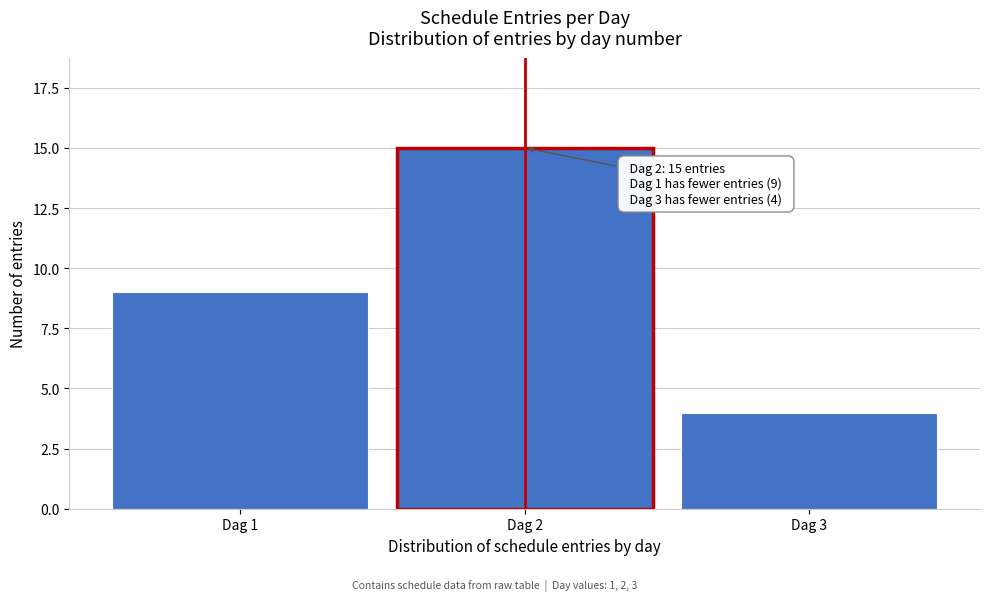

Reading left to right, list all the values displayed in this chart.

Dag 1=9	Dag 2=15	Dag 3=4